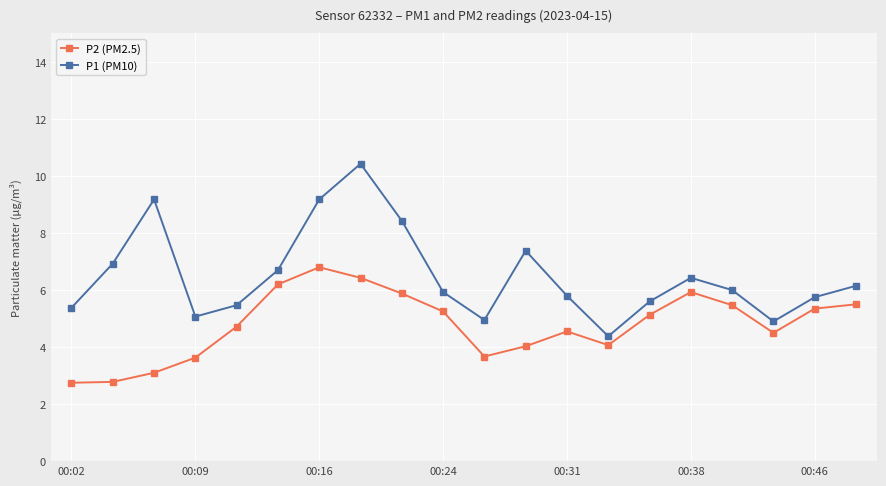

Rank the series by their average value, from lowest to highest.

P2 (PM2.5), P1 (PM10)